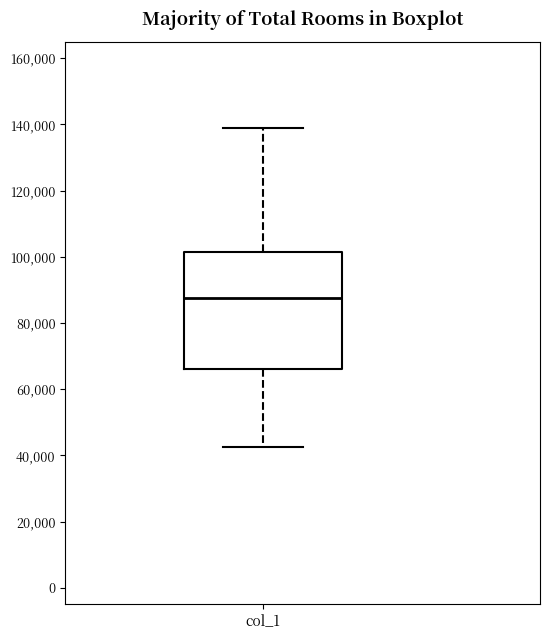

Transcribe this box plot: give where the median line is, the range the box spans, and where the two whiskers end, as read against the y-axis. The values are not printed on the chart, so give them approximately, as read against the axis.

median 88000, box 66000 to 102000, whiskers 42000 to 138000